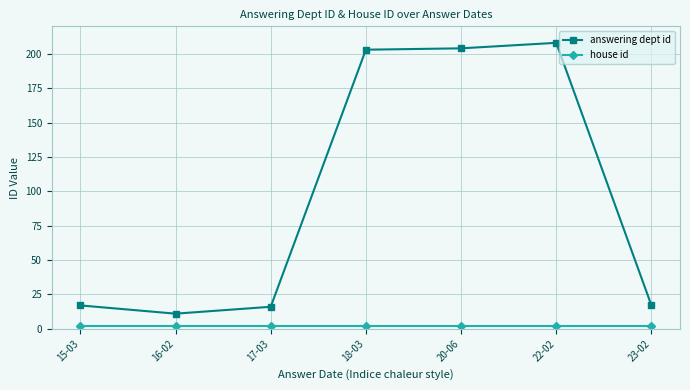

At how many categories does at least one series exceed 64?

3